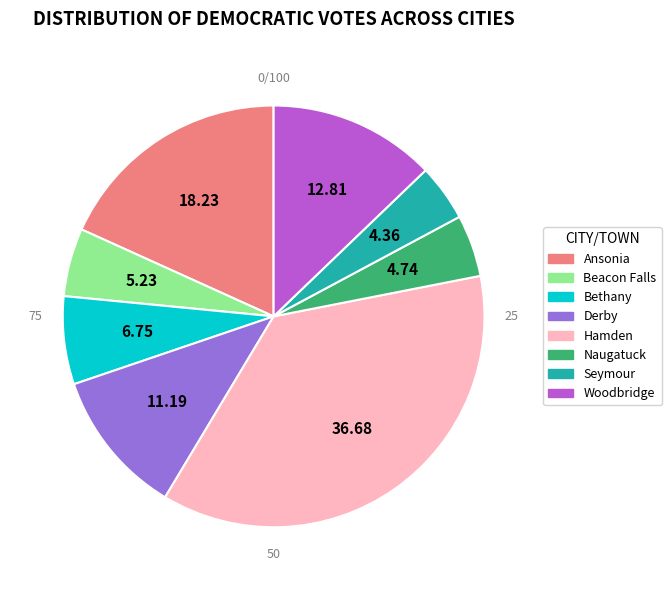

Does any single category account for the majority?

No